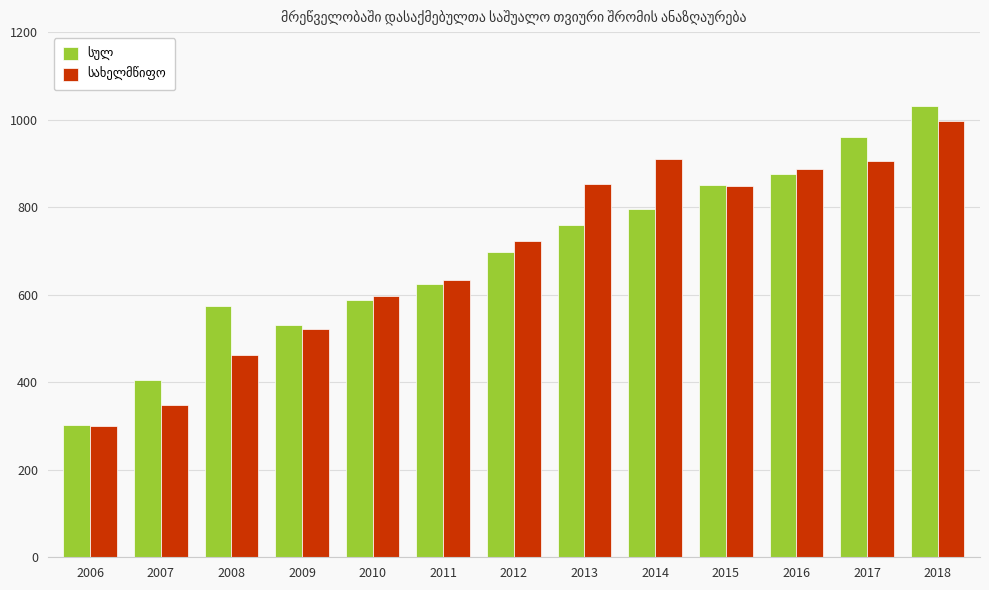

At how many categories does at least one series exceed 551?

10